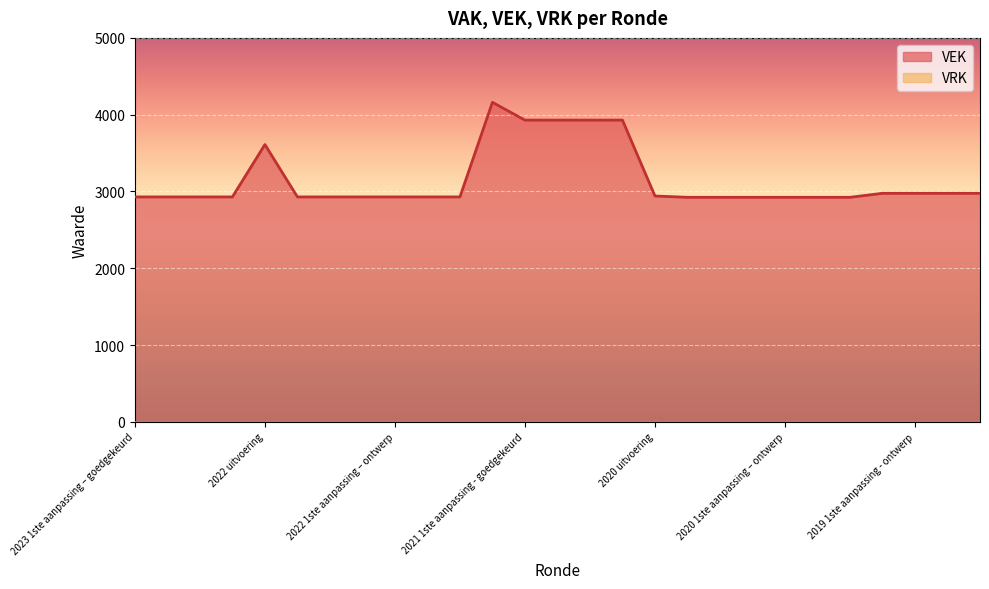

How many points are higher than both their immediate neighbors (excluding endpoints)?

2